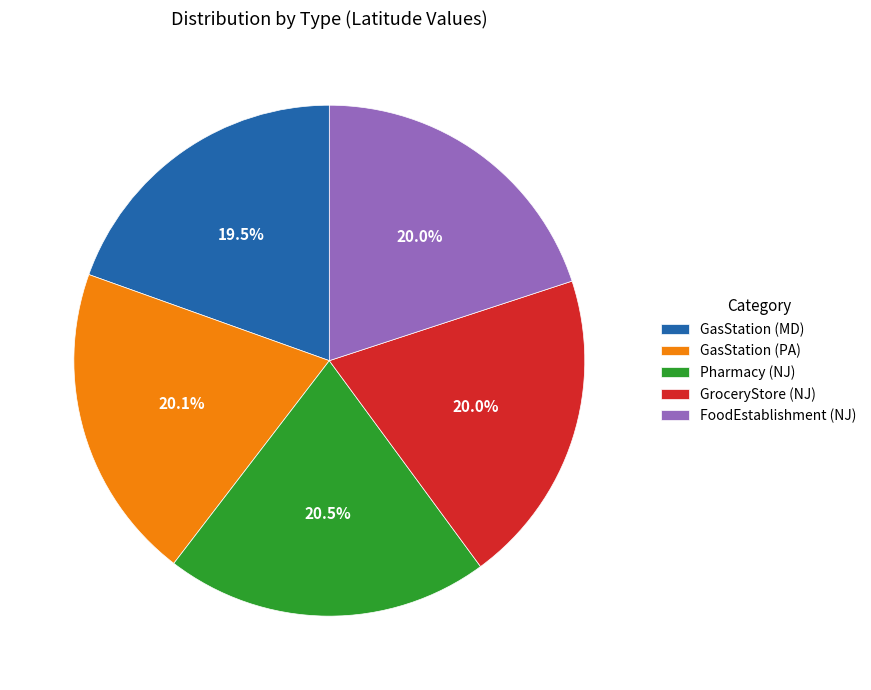

To the nearest percent, what is the difference between the largest and smallest slice percentages?

1%